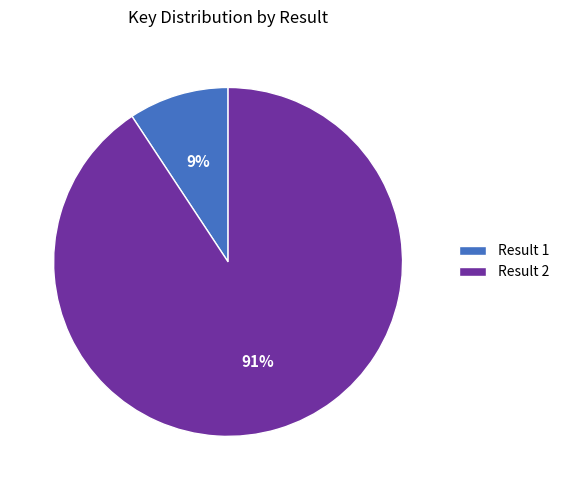

How many slices are in this pie chart?

2